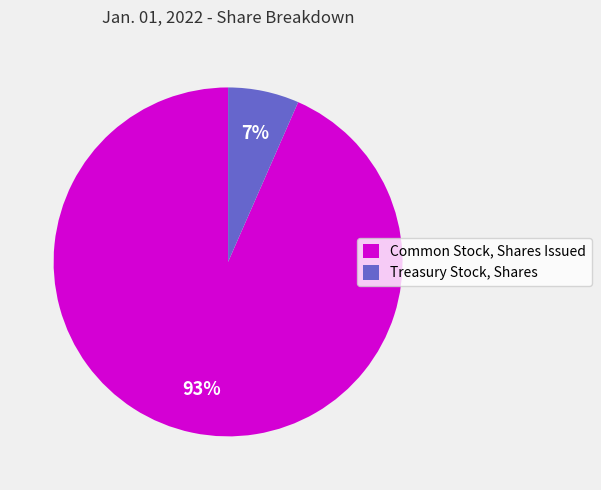

What percentage is the Treasury Stock, Shares slice, to the nearest percent?

7%